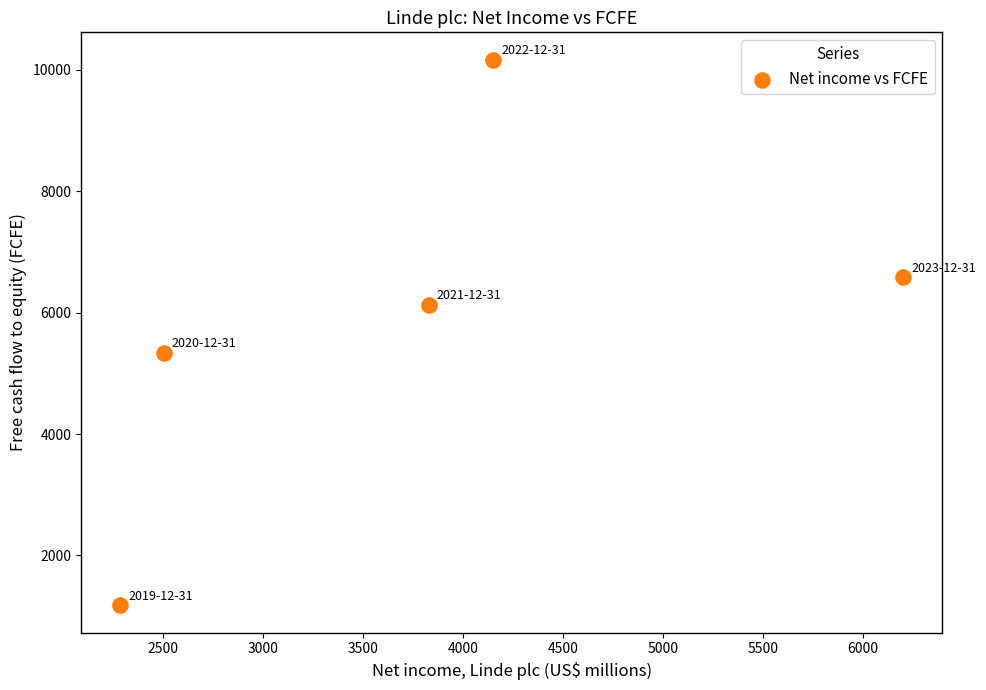

What Y value in the scatter plot is closest to 5671?

5342